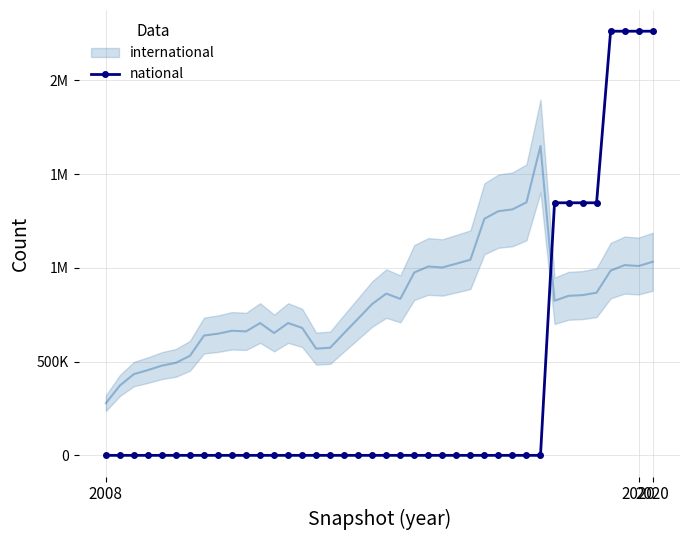

Is it true that the value at 35 is 1346772?

True